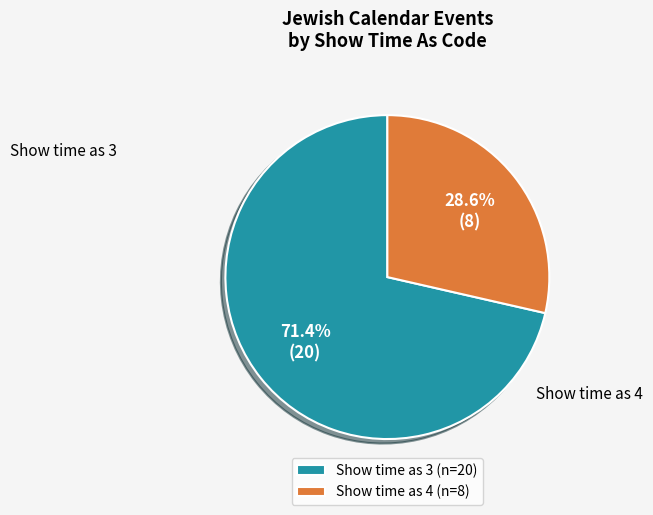

Is there a majority slice in this chart?

Yes